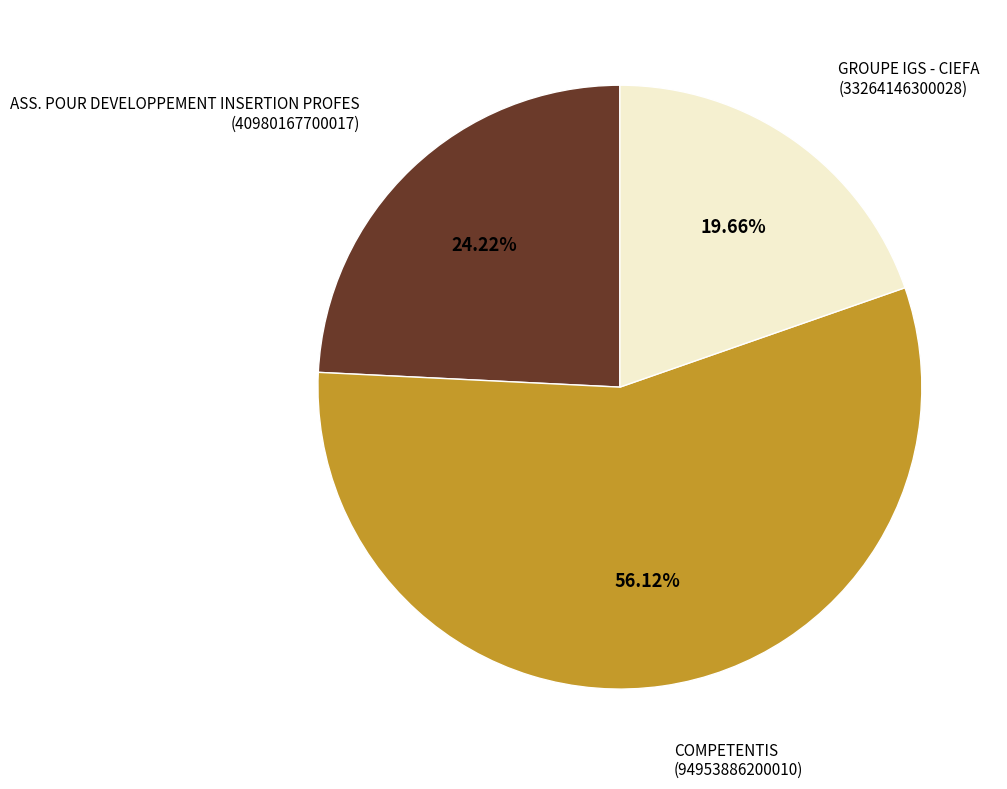

Combined, what portion of the pie is ASS. POUR DEVELOPPEMENT INSERTION PROFES and GROUPE IGS - CIEFA?

43.9%